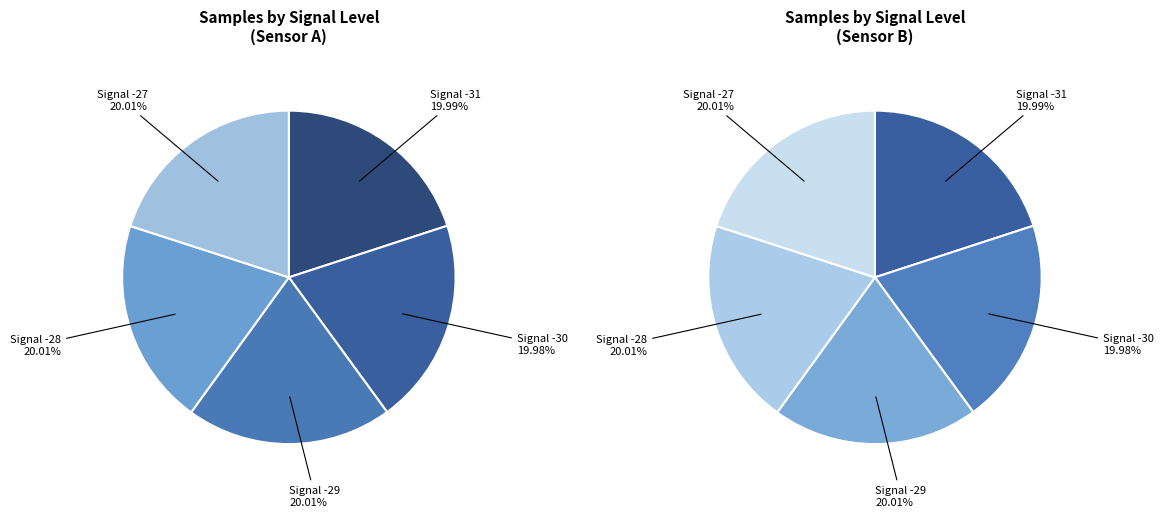

Which has a higher value, -29 or -29?

-29